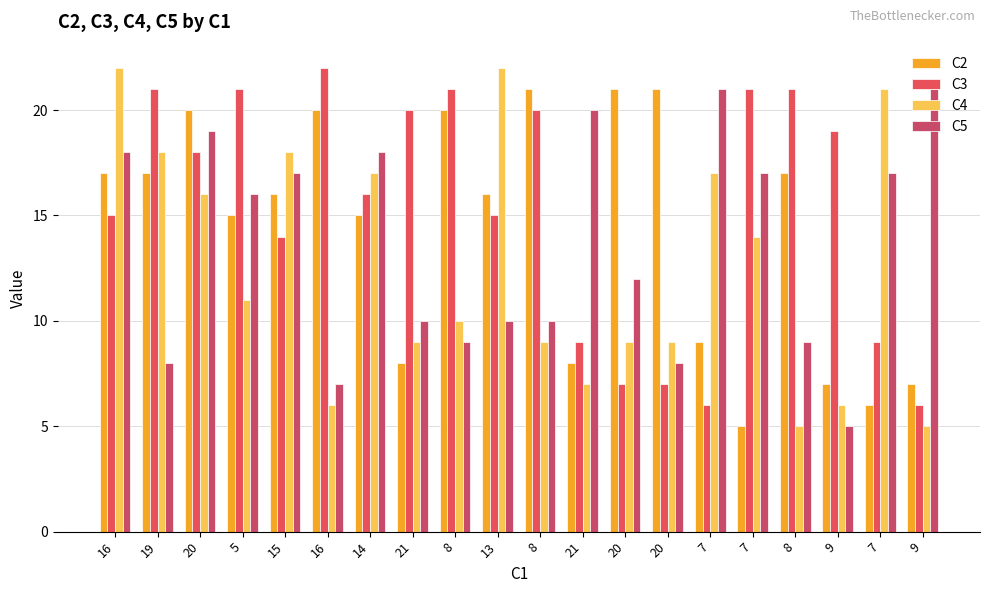

Does the chart contain stacked bars?

No